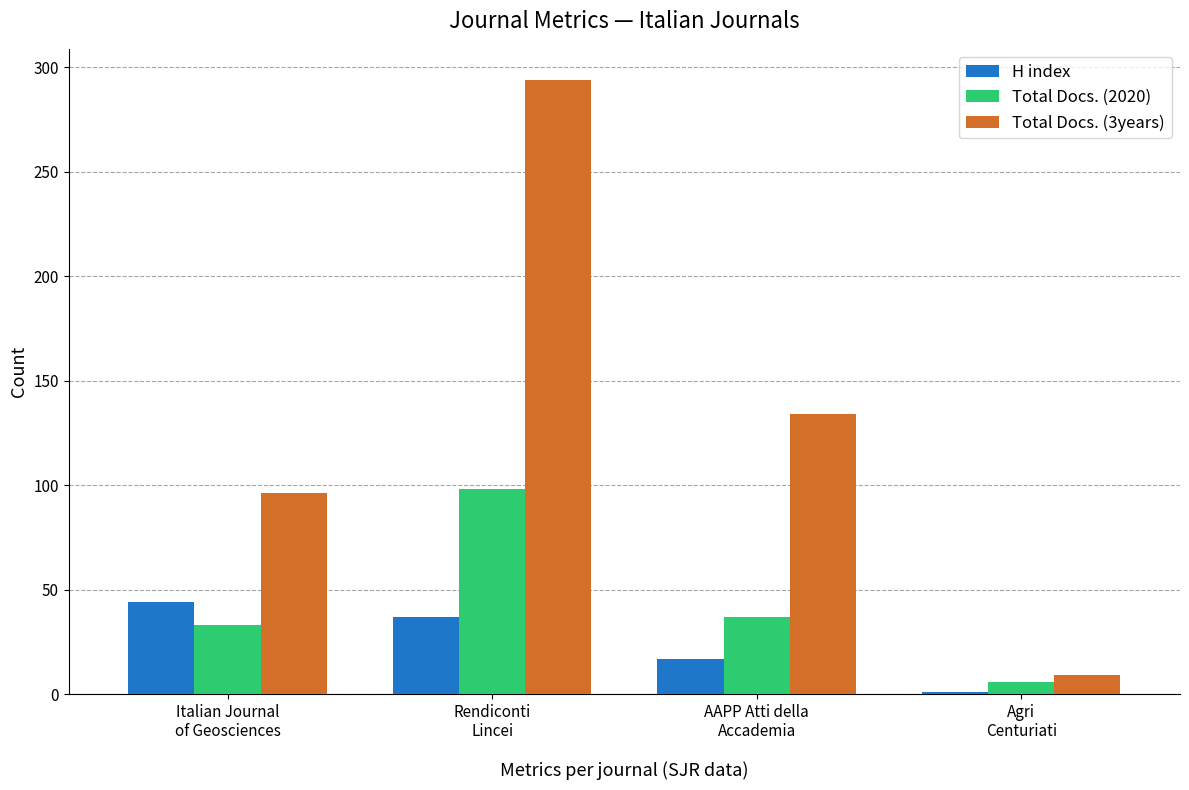

How many bars are there in total?

12